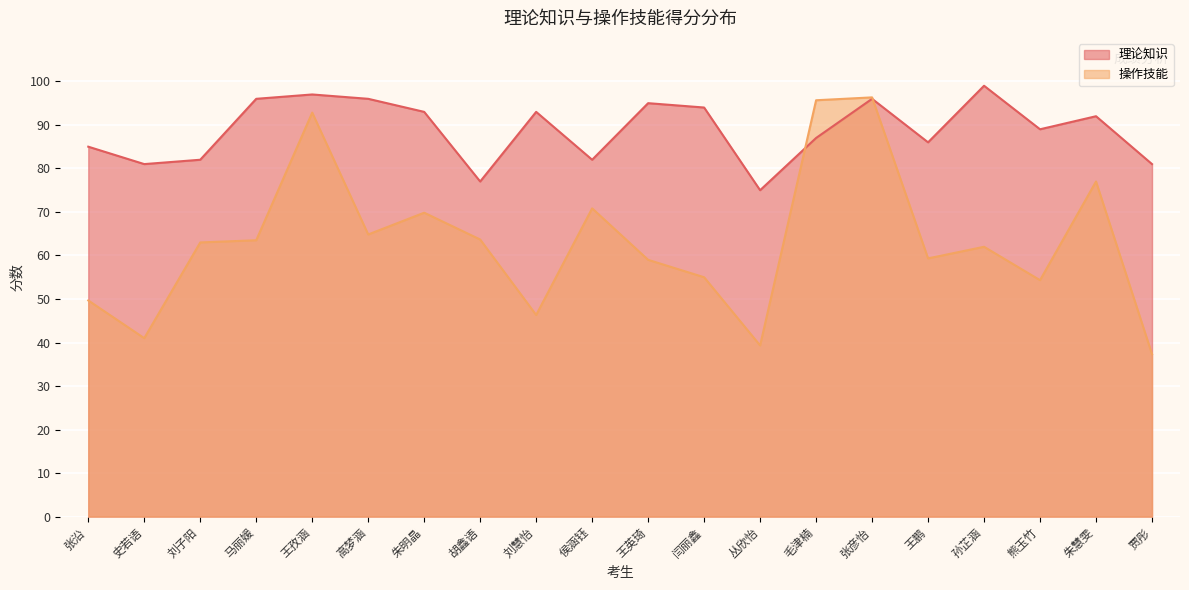

Which series changed the most between 张沿 and 闫丽鑫?

理论知识